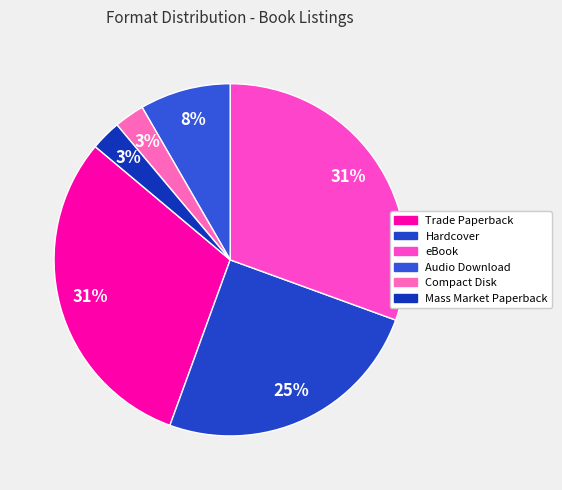

How many slices are in this pie chart?

6